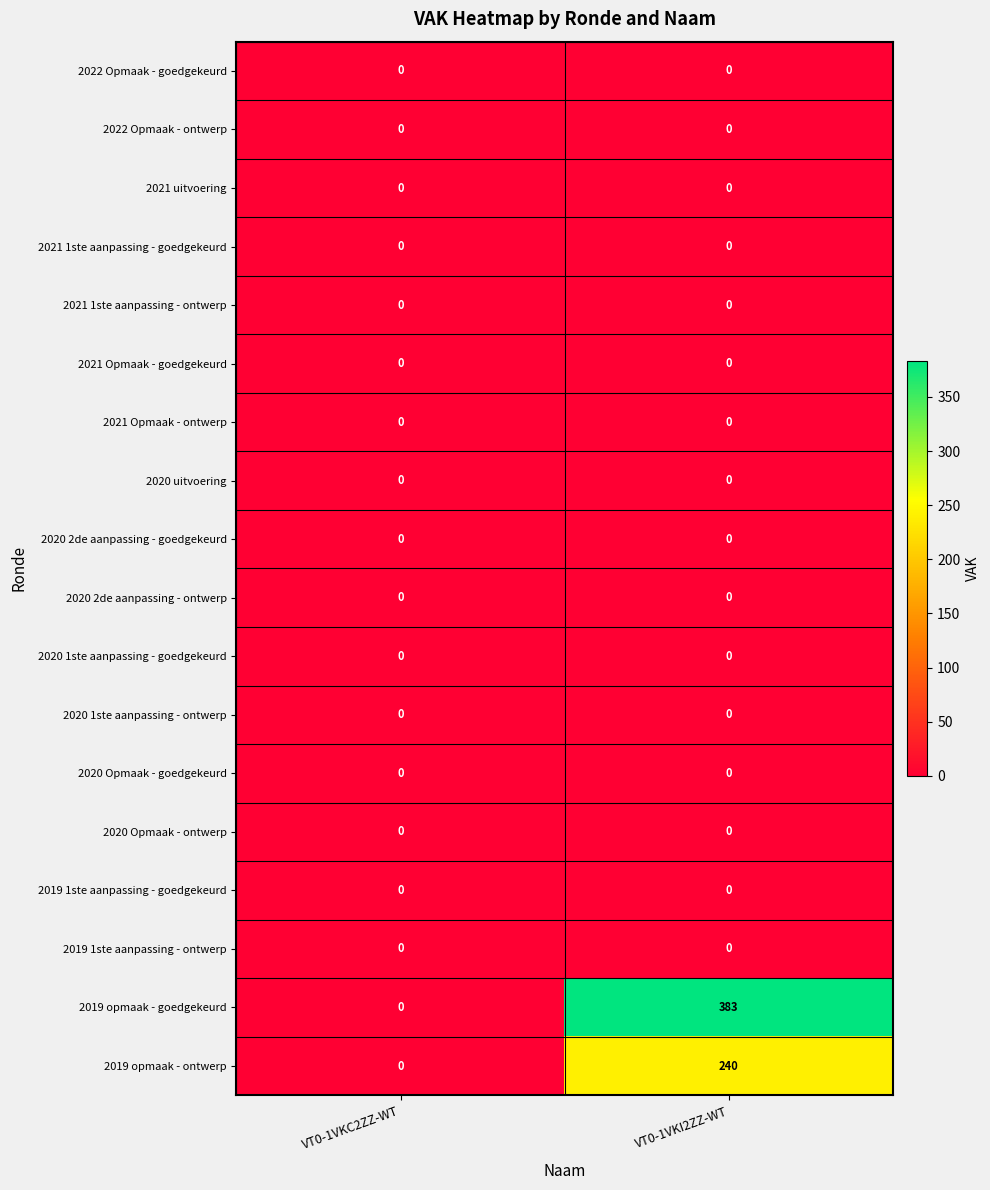

Which series has the largest total across all categories?

2019 opmaak - goedgekeurd